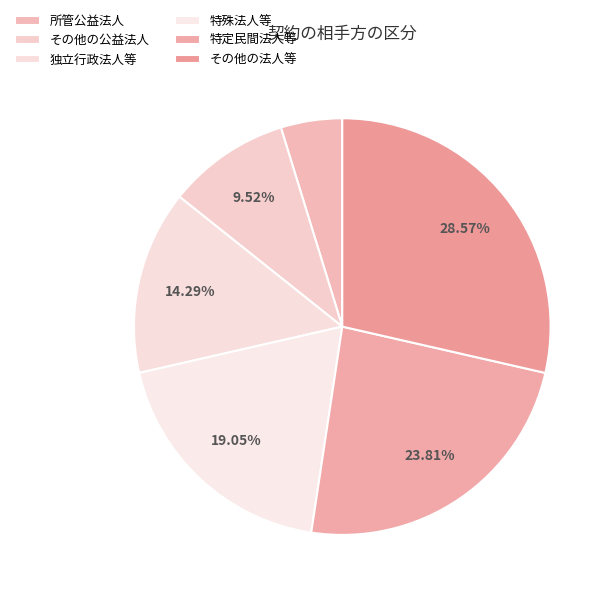

How many segments does this pie chart have?

6